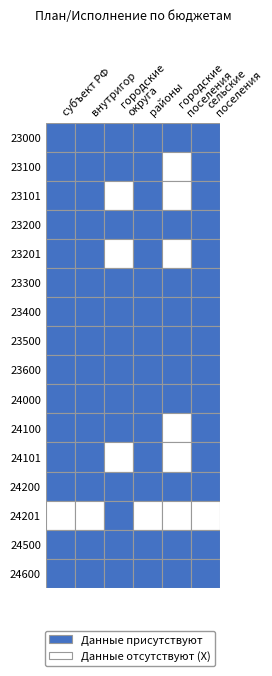

Which series has the largest total across all categories?

23000